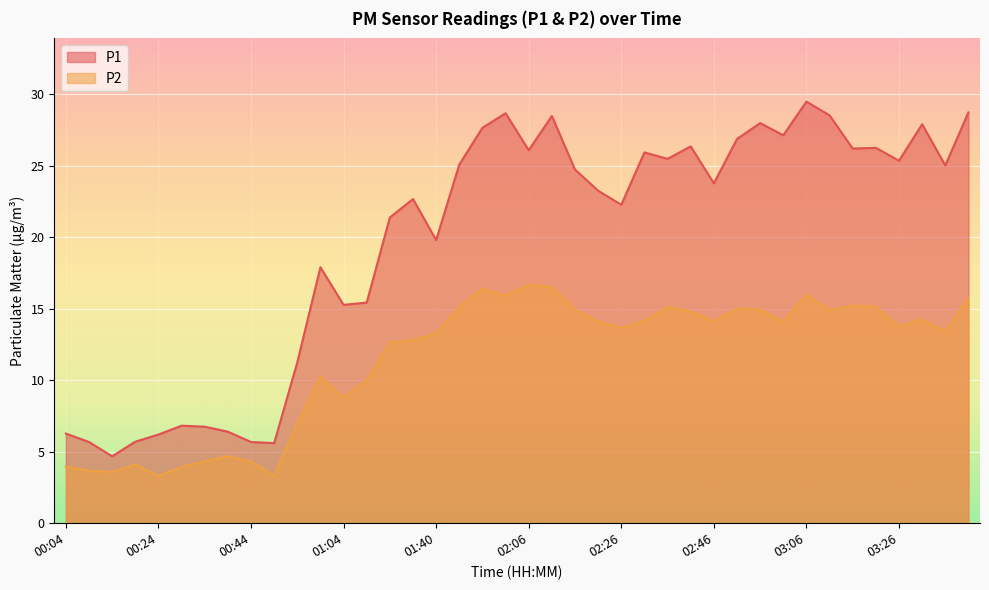

How many lines are shown in the chart?

2